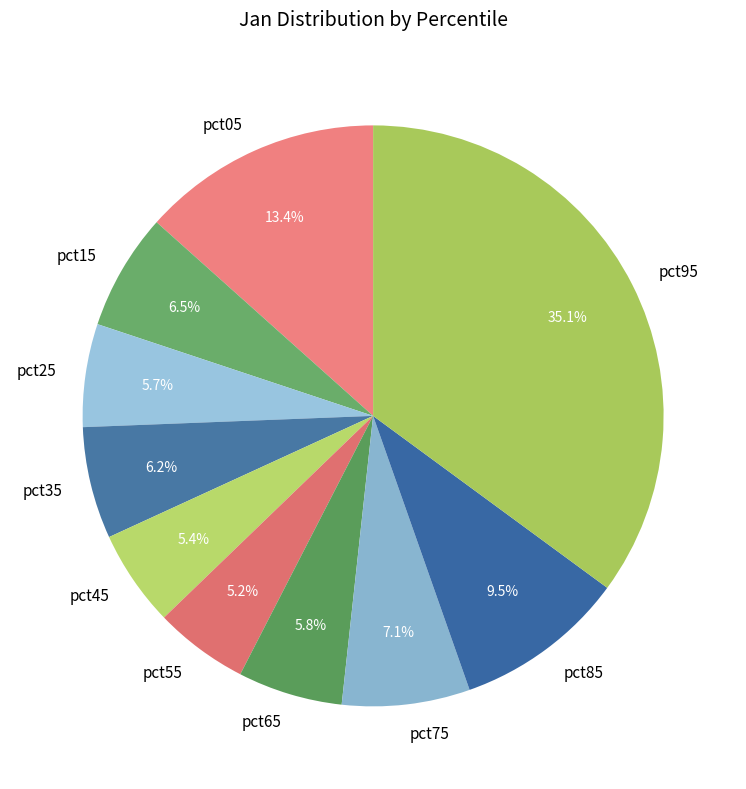

To the nearest percent, what percentage of the pie is pct75?

7%